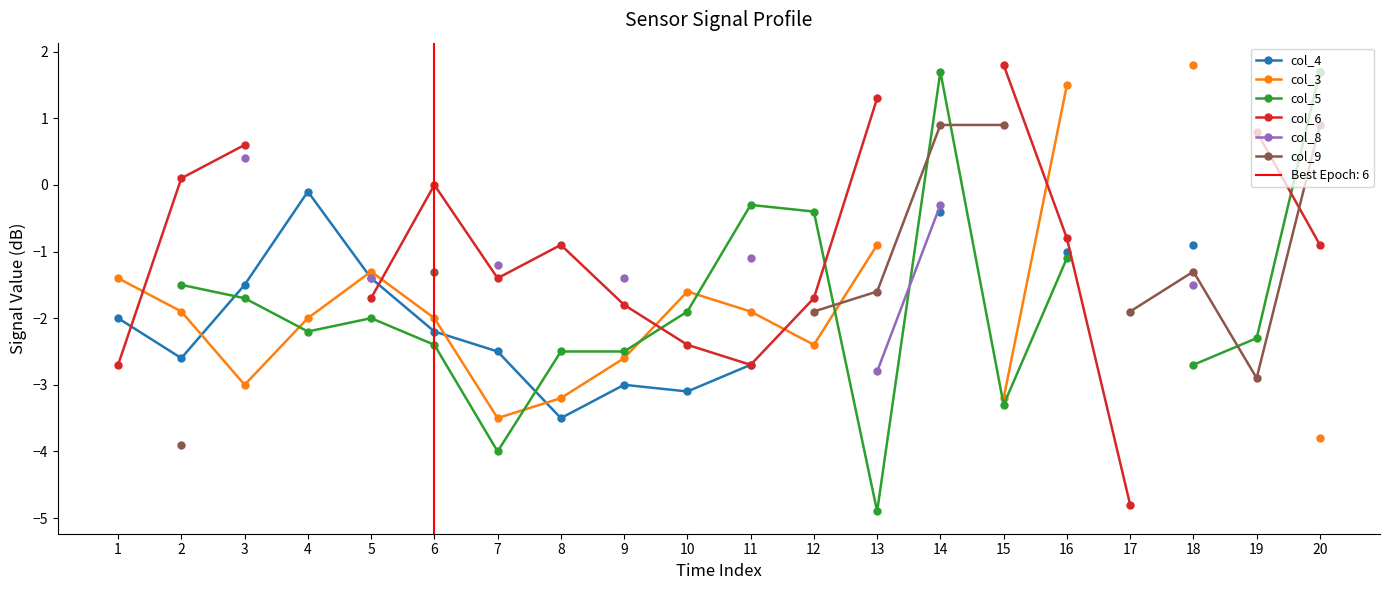

What is the value of the col_4 point at the 11th from the left?

-2.7